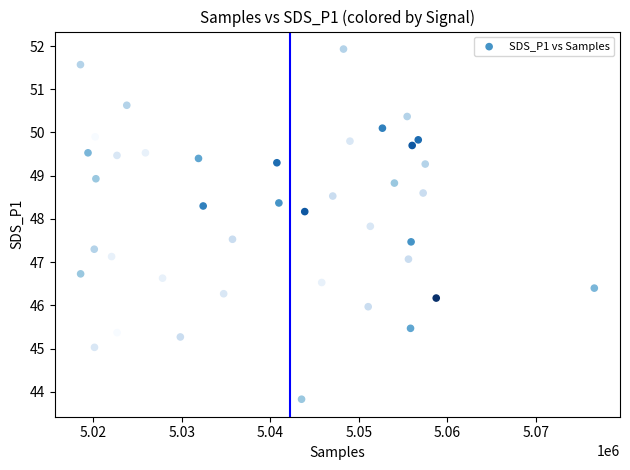

What is the range of X values (max minus min)?

58035.0